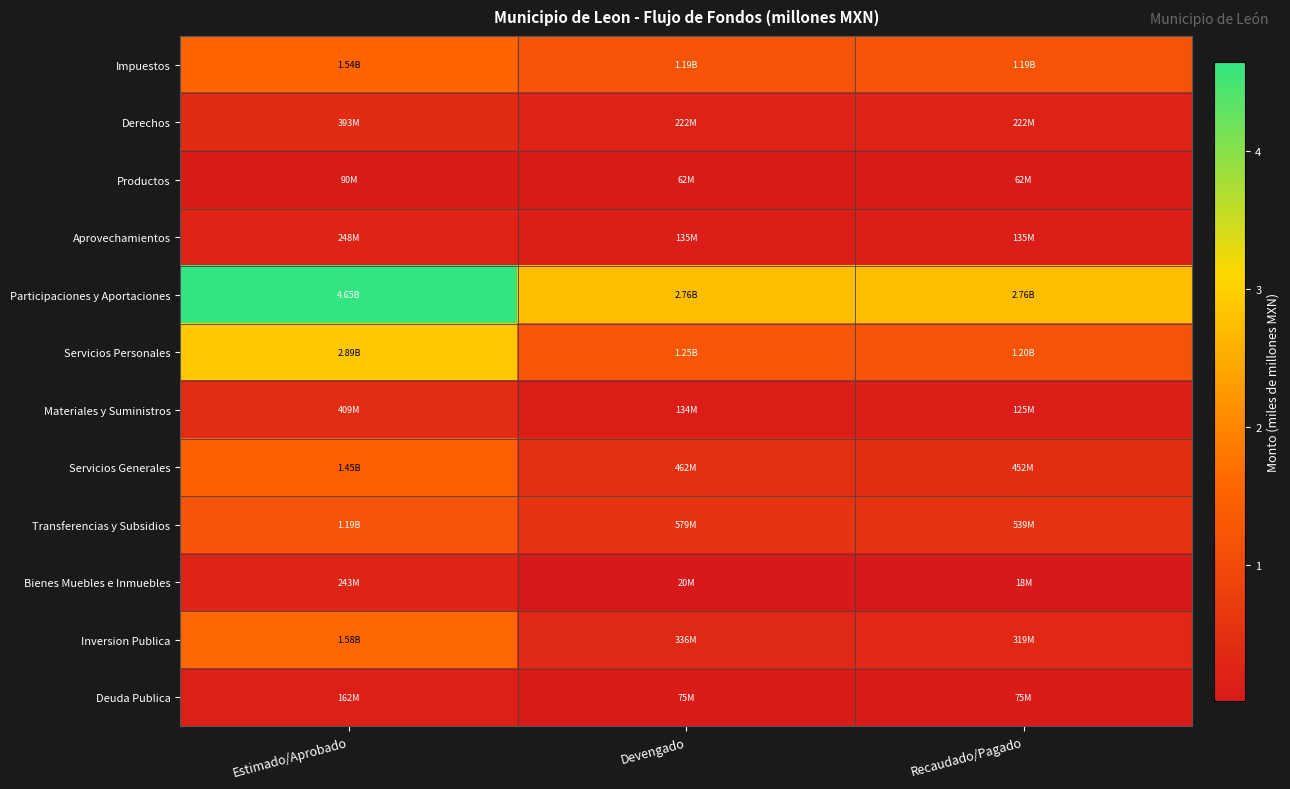

At which category does the chart reach its peak across all series?

Estimado/Aprobado